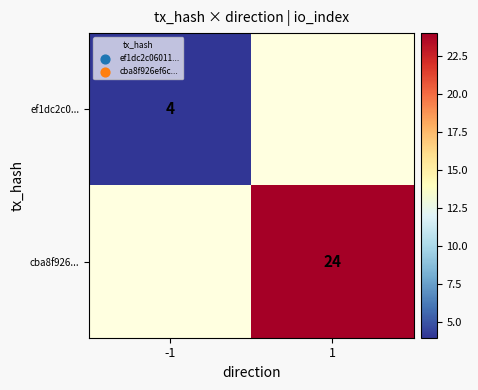

True or false: ef1dc2c0... has a value of 4 at -1.

True